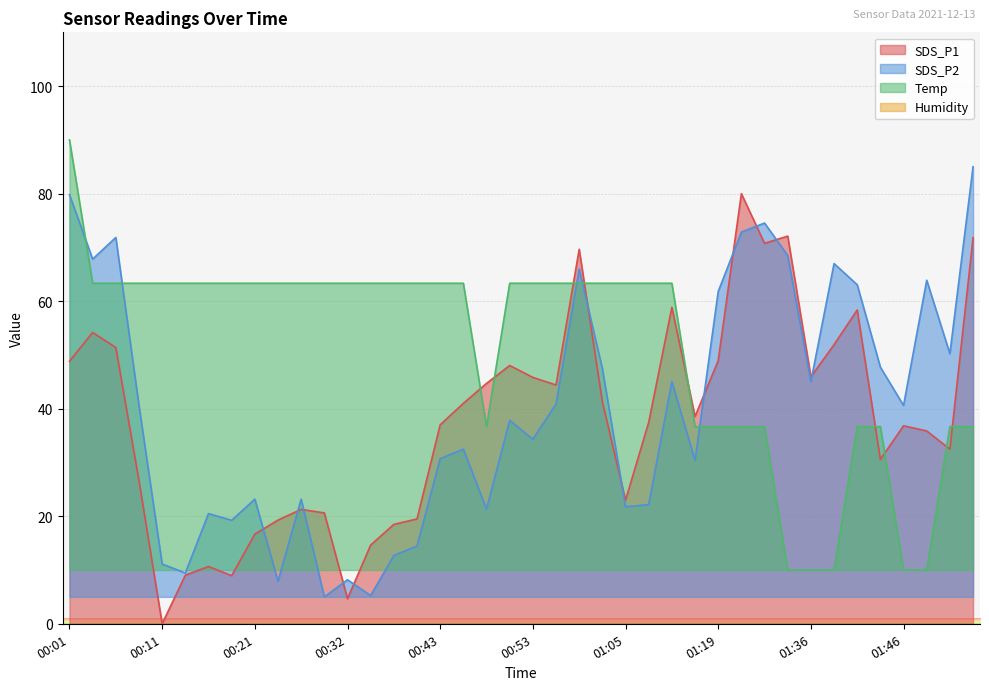

Where do Temp and SDS_P2 first cross each other?

00:01 and 00:03